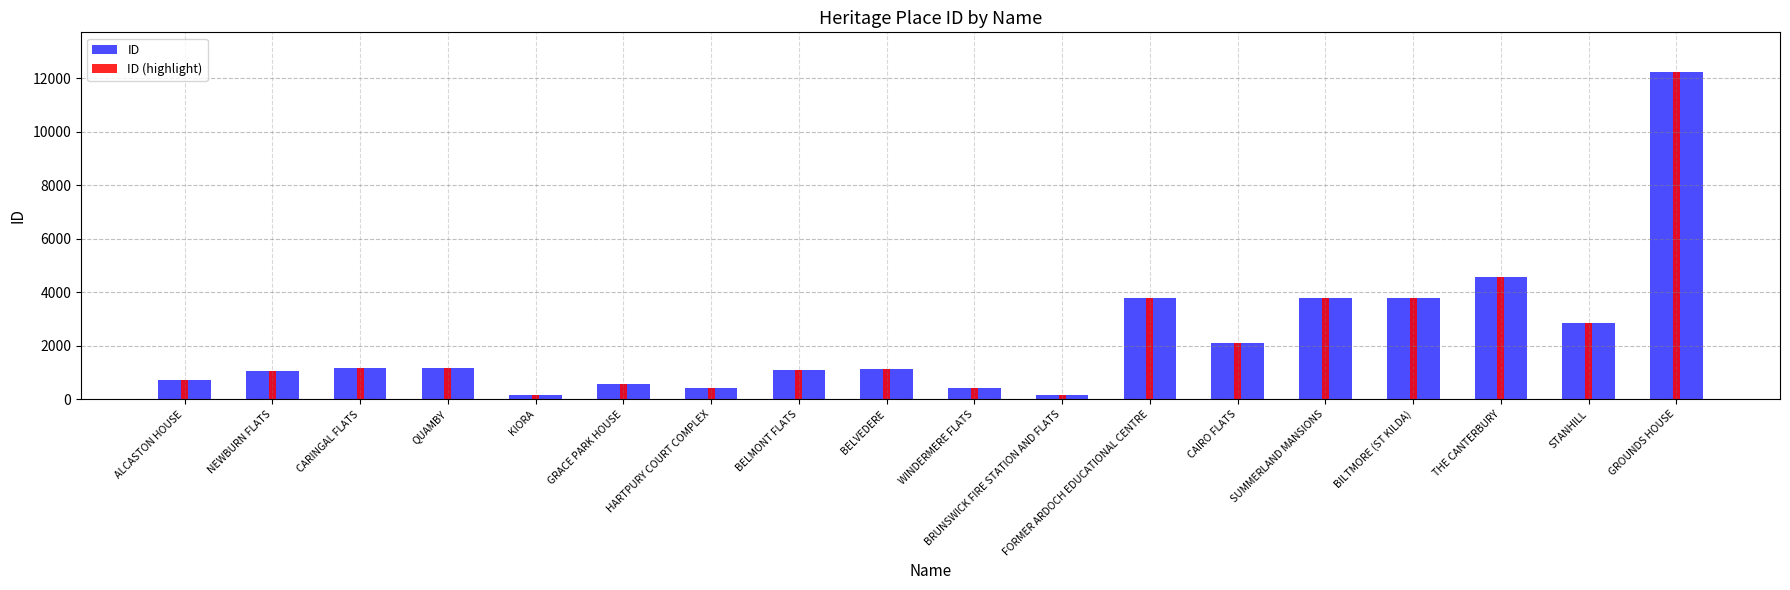

What are all the series names shown in the legend?

ID, ID (highlight)